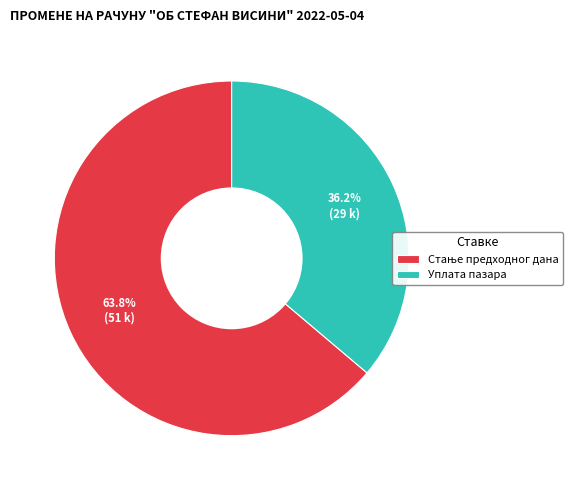

Does any single category account for the majority?

Yes